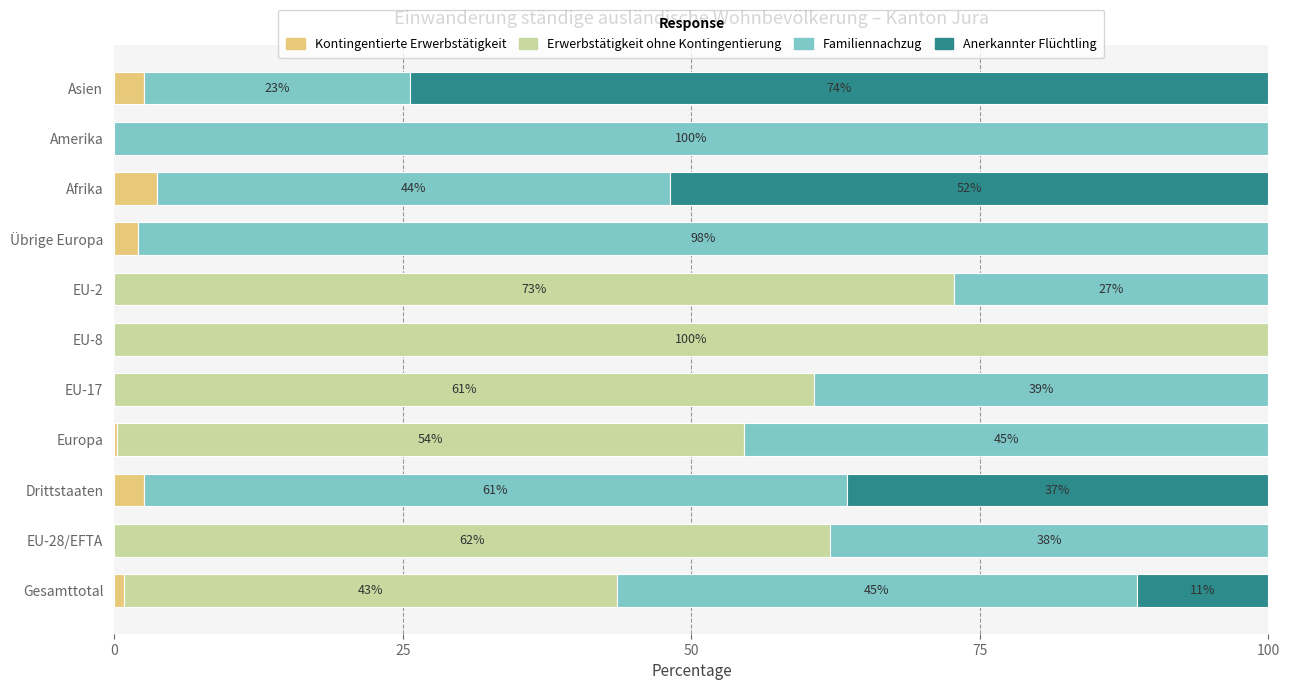

What is the total value across all series at EU-28/EFTA?

100.0